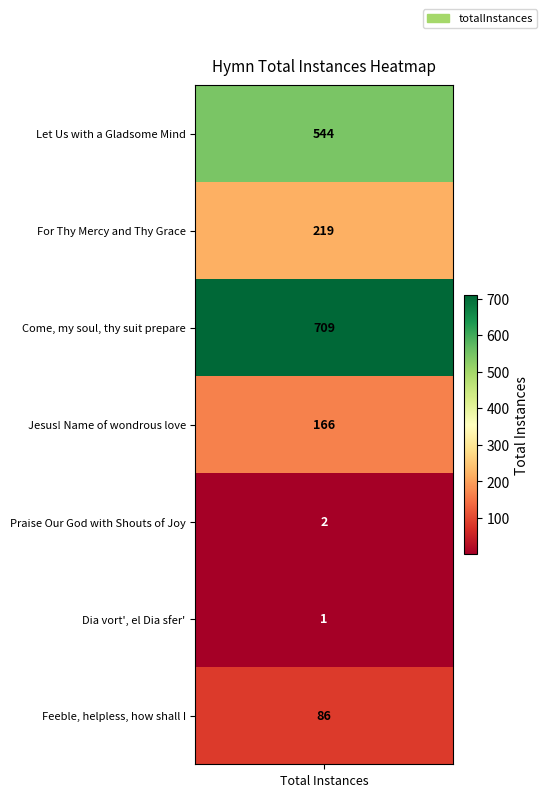

How many data points are above 166?

3